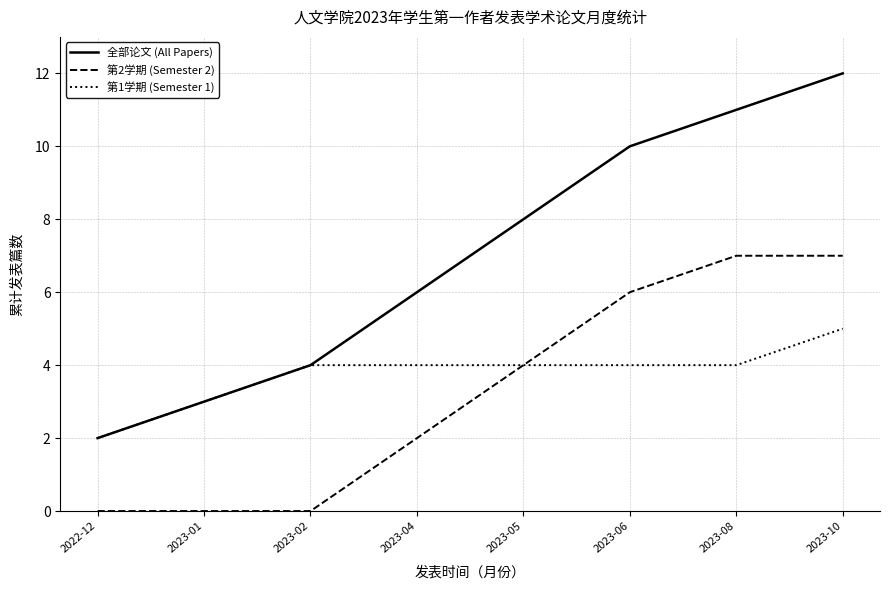

True or false: 第2学期 (Semester 2) and 全部论文 (All Papers) intersect in this chart.

False